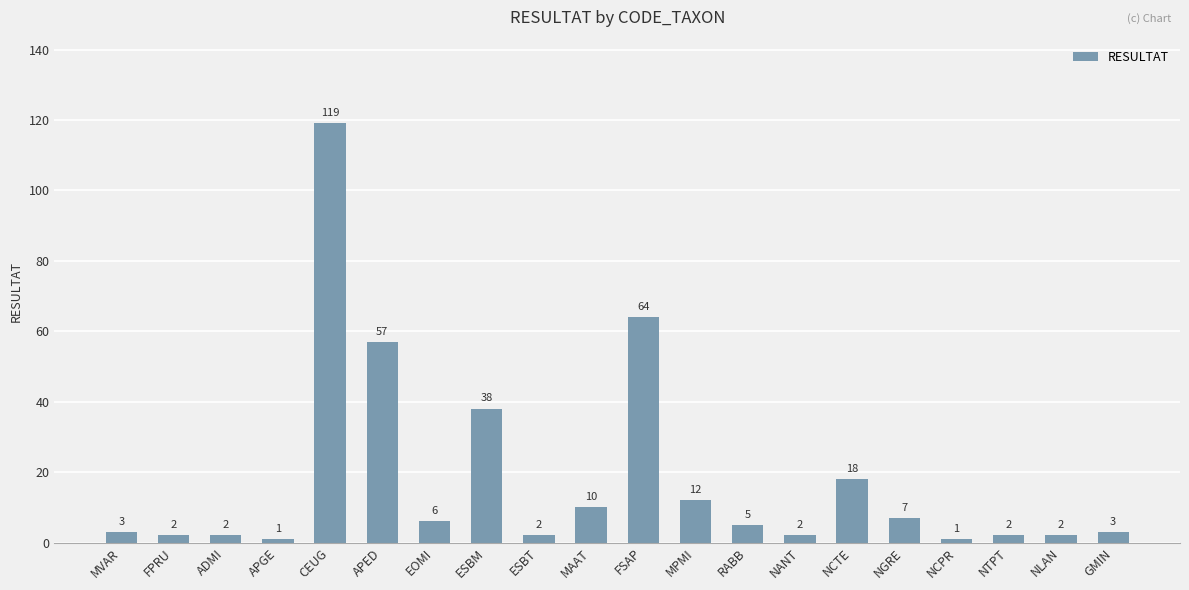

Between MAAT and NGRE, which is larger?

MAAT